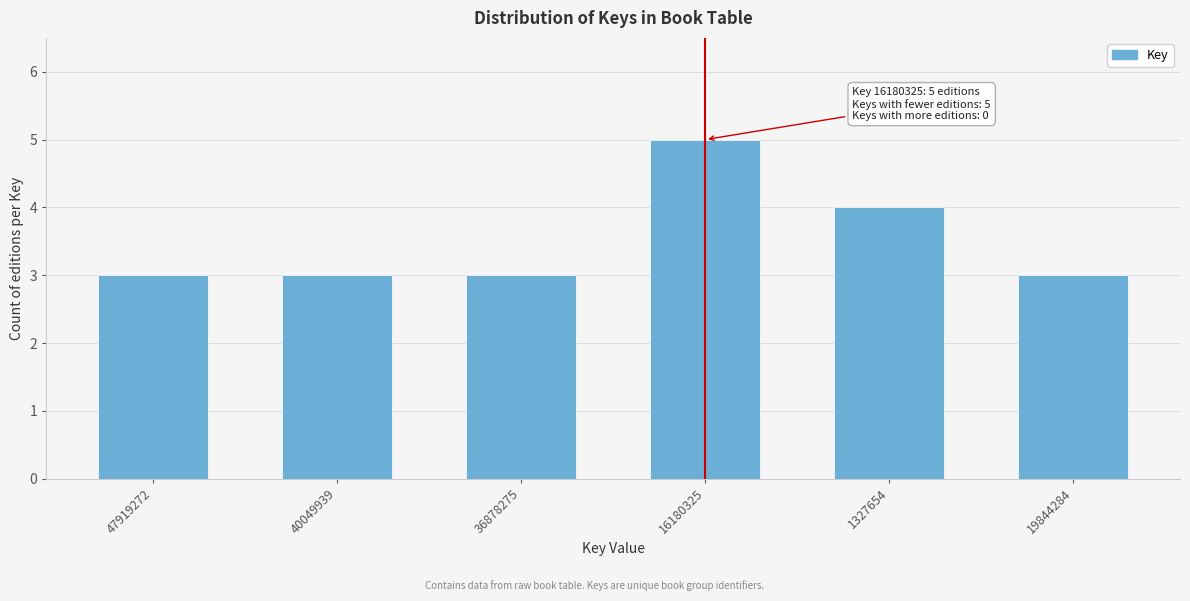

Reading left to right, extract all data points from this chart.

3	3	3	5	4	3